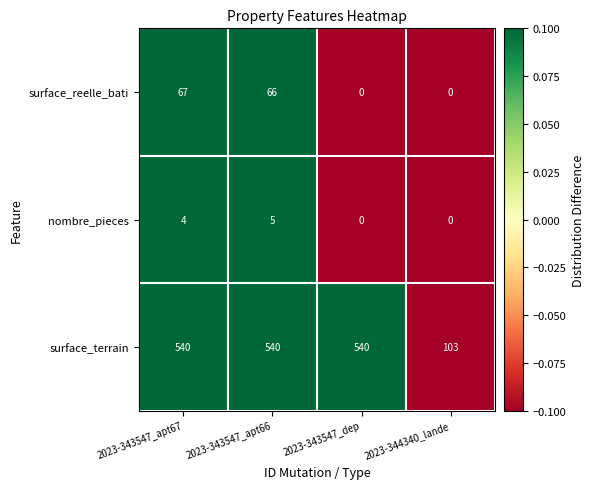

Read the surface_terrain value at 2023-343547_dep, to the nearest 10.

540